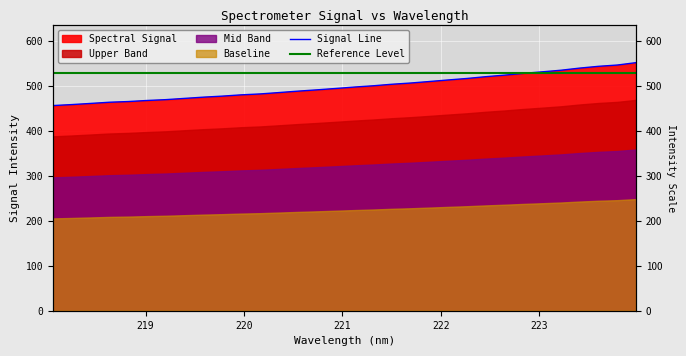

Does the chart display data point markers on the line(s)?

No